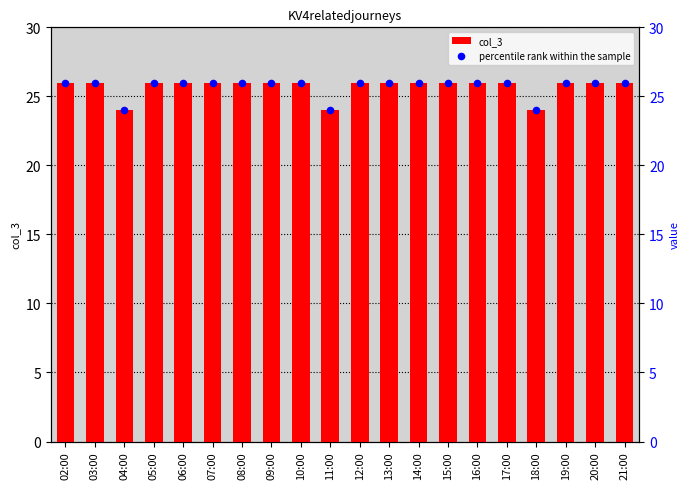

Which series reaches the maximum Y coordinate?

col_3